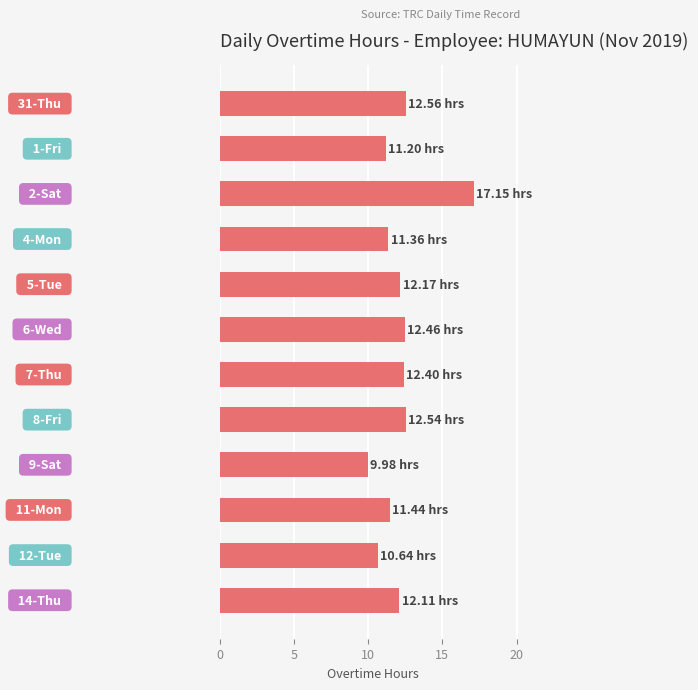

What is the difference between the maximum and second lowest values?

6.5